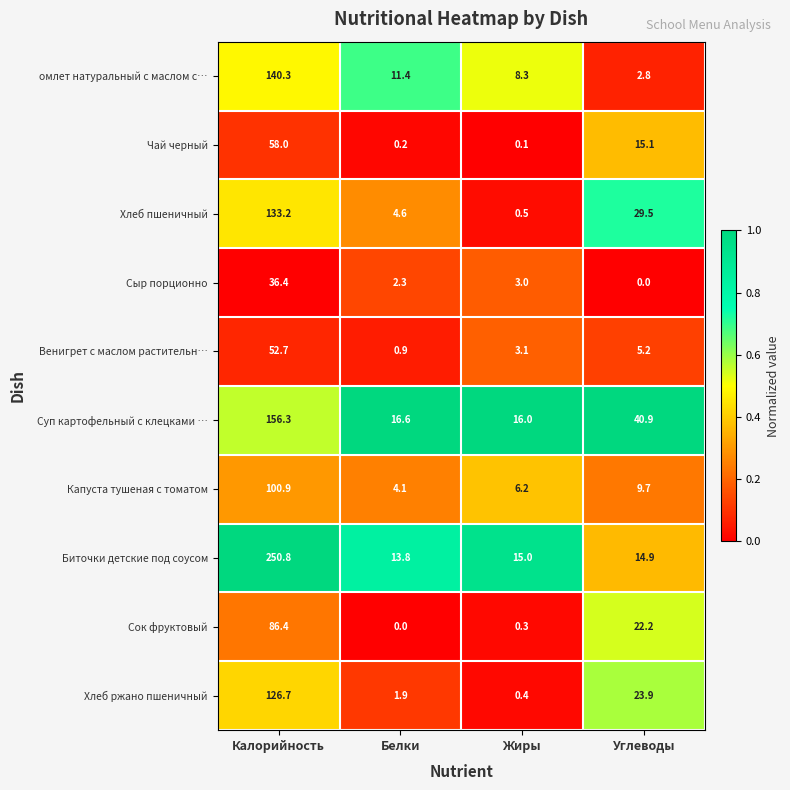

The value of Сыр порционно at Калорийность is 49.8. True or false?

False